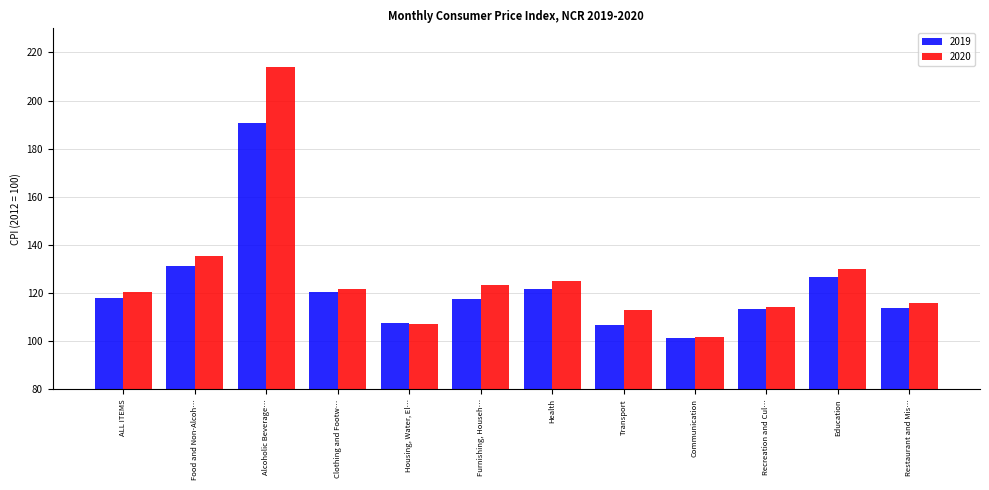

The value of 2020 at Restaurant and Mis… is 64.2. True or false?

False